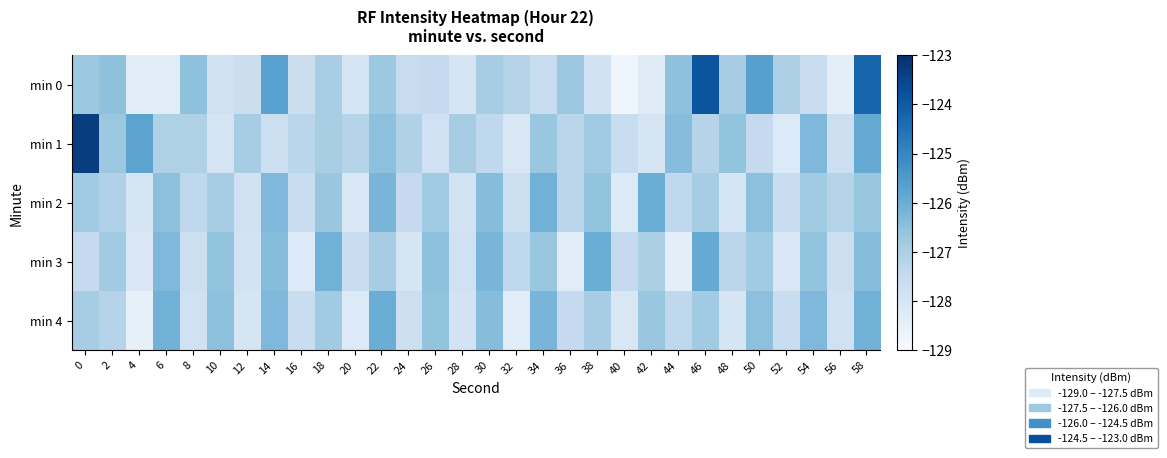

Rank the series by their maximum value, from lowest to highest.

min 2, min 4, min 3, min 0, min 1